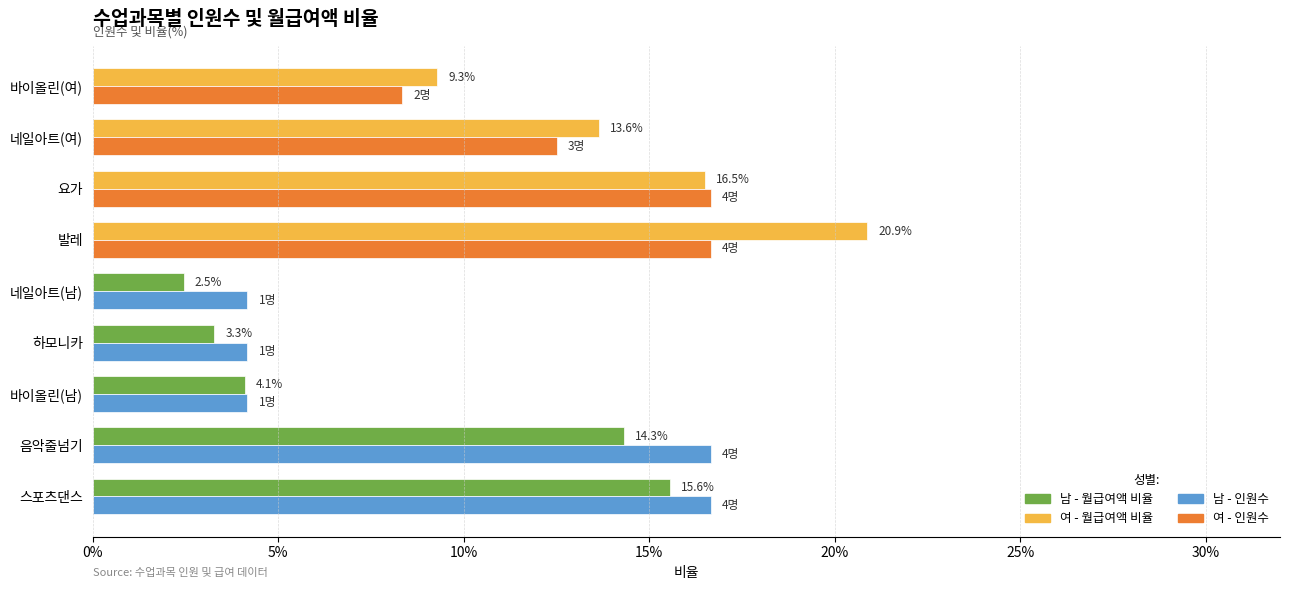

Reading right to left, what are all the values shown in this chart?

월급여액 비율: 0.1	0.1	0.2	0.2	0.0	0.0	0.0	0.1	0.2
인원수(비율): 0.1	0.1	0.2	0.2	0.0	0.0	0.0	0.2	0.2